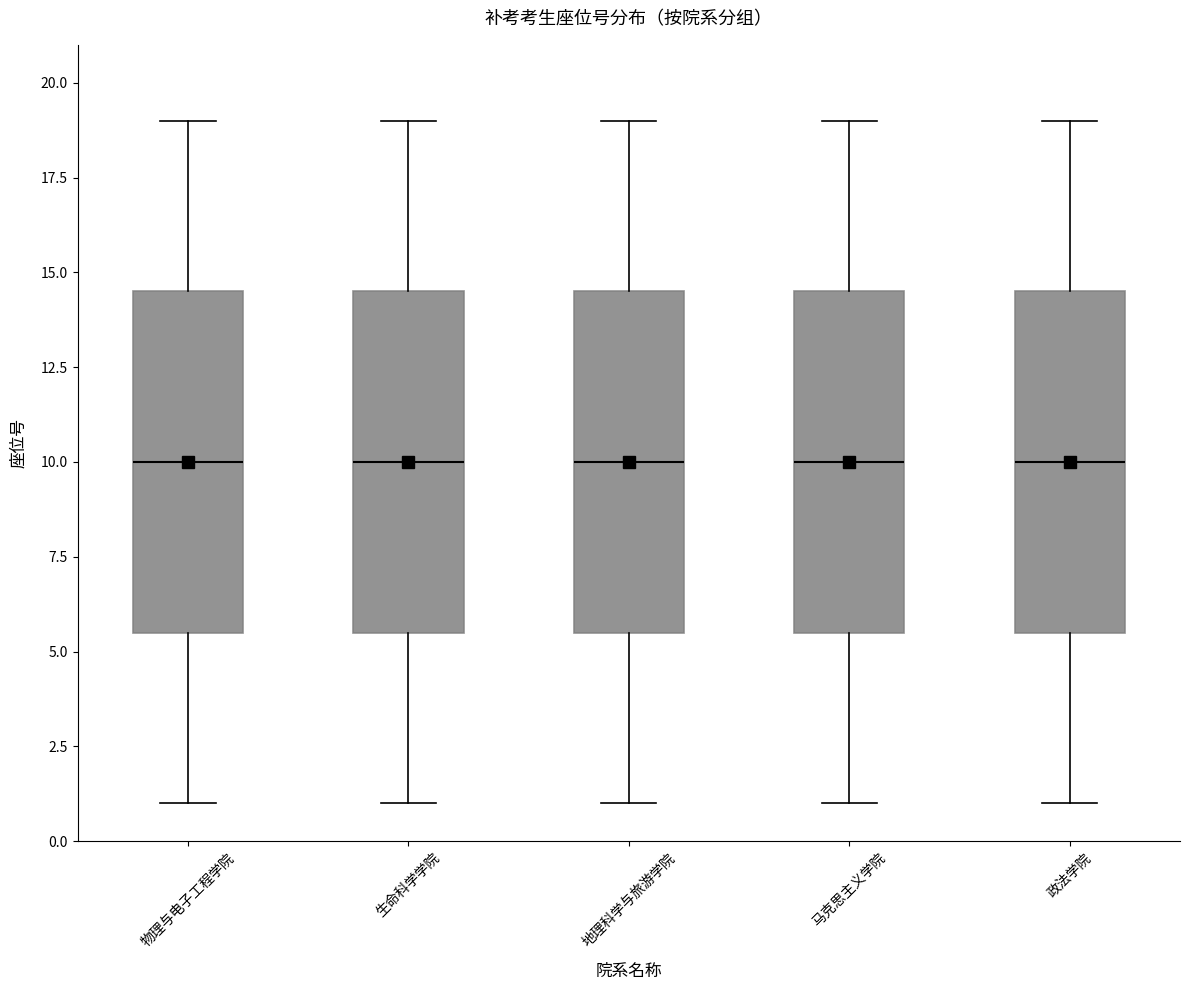

Reading left to right, read every box against the y-axis: the position of its median line, the range the box covers, and the ends of its whiskers. The values are not printed on the chart, so give them approximately, as read against the axis.

物理与电子工程学院: median 10.0, box 5.5 to 14.5, whiskers 1.0 to 19.0
生命科学学院: median 10.0, box 5.5 to 14.5, whiskers 1.0 to 19.0
地理科学与旅游学院: median 10.0, box 5.5 to 14.5, whiskers 1.0 to 19.0
马克思主义学院: median 10.0, box 5.5 to 14.5, whiskers 1.0 to 19.0
政法学院: median 10.0, box 5.5 to 14.5, whiskers 1.0 to 19.0